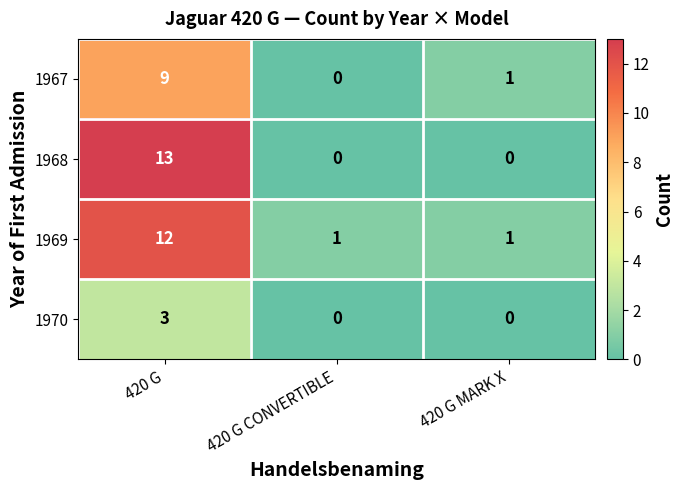

The value of 1970 at 420 G CONVERTIBLE is -2. True or false?

False